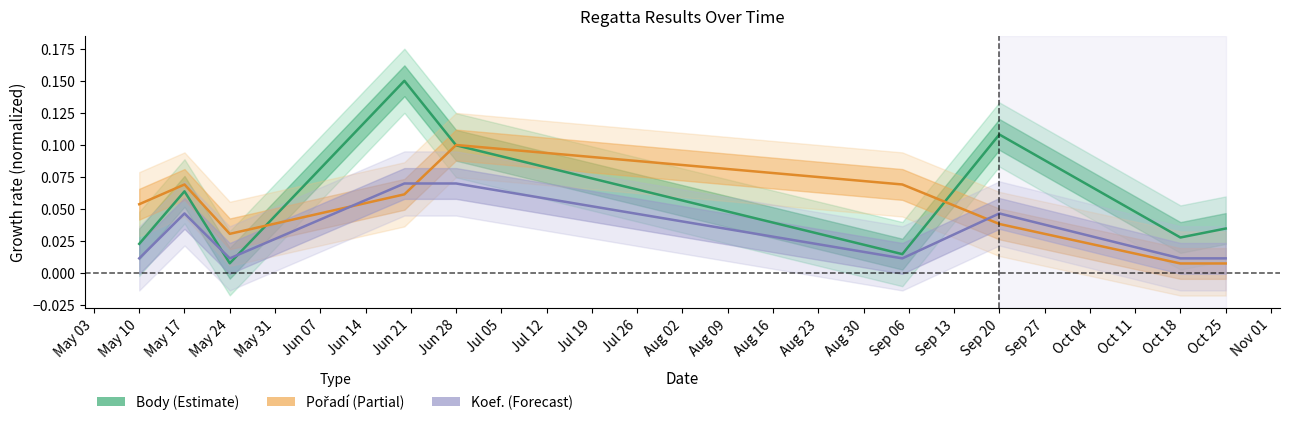

What is the sum of all Koef. (Forecast) values?

0.3